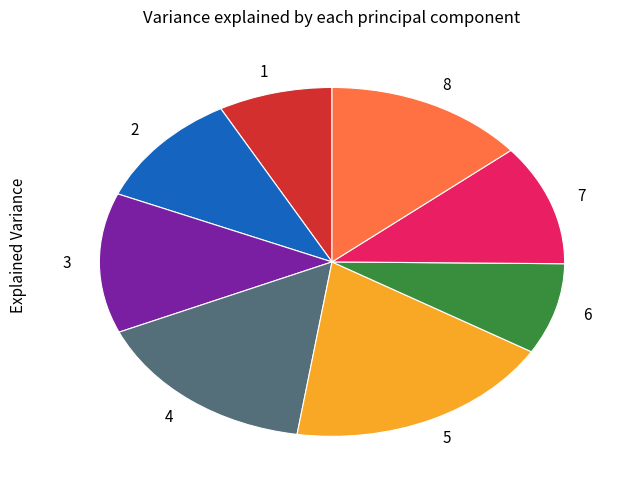

Does any single category account for the majority?

No